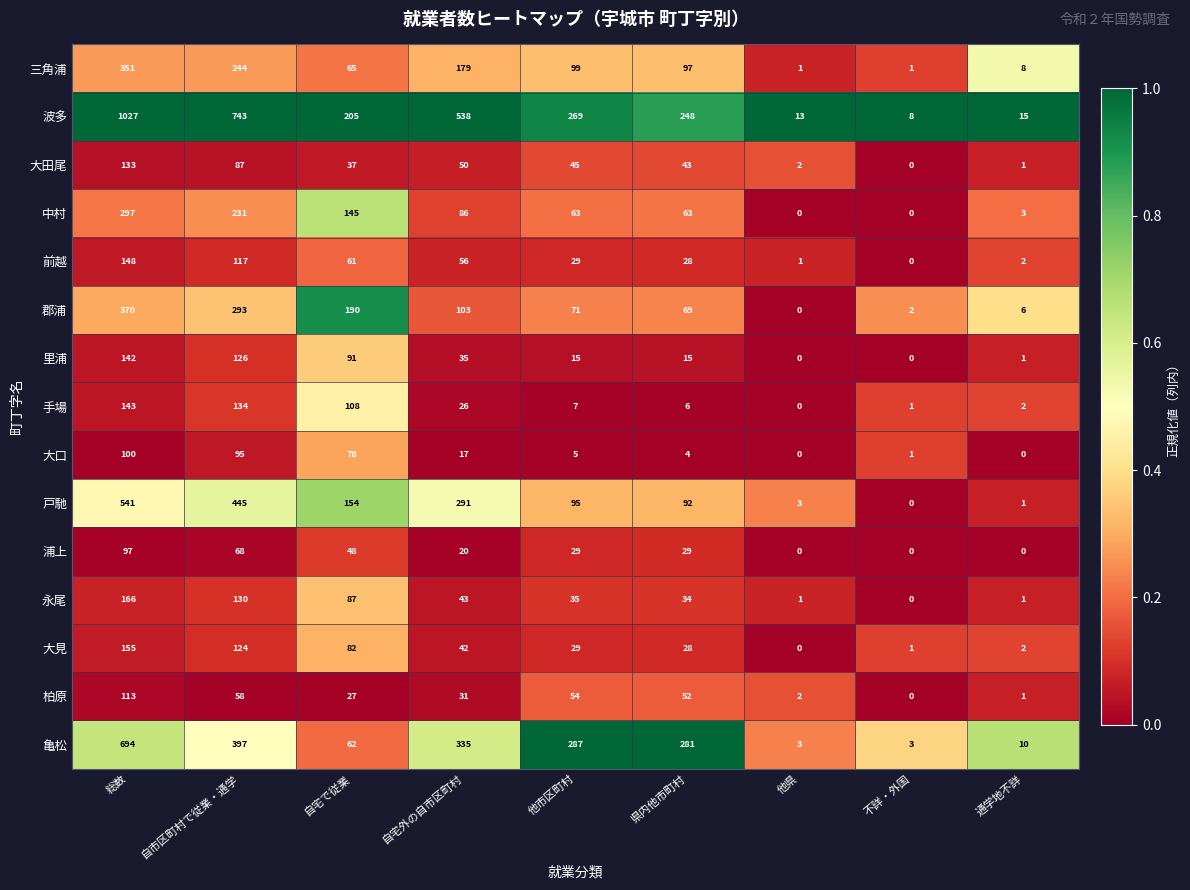

Rank the series by their maximum value, from lowest to highest.

浦上, 大口, 柏原, 大田尾, 里浦, 手場, 前越, 大見, 永尾, 中村, 三角浦, 郡浦, 戸馳, 亀松, 波多